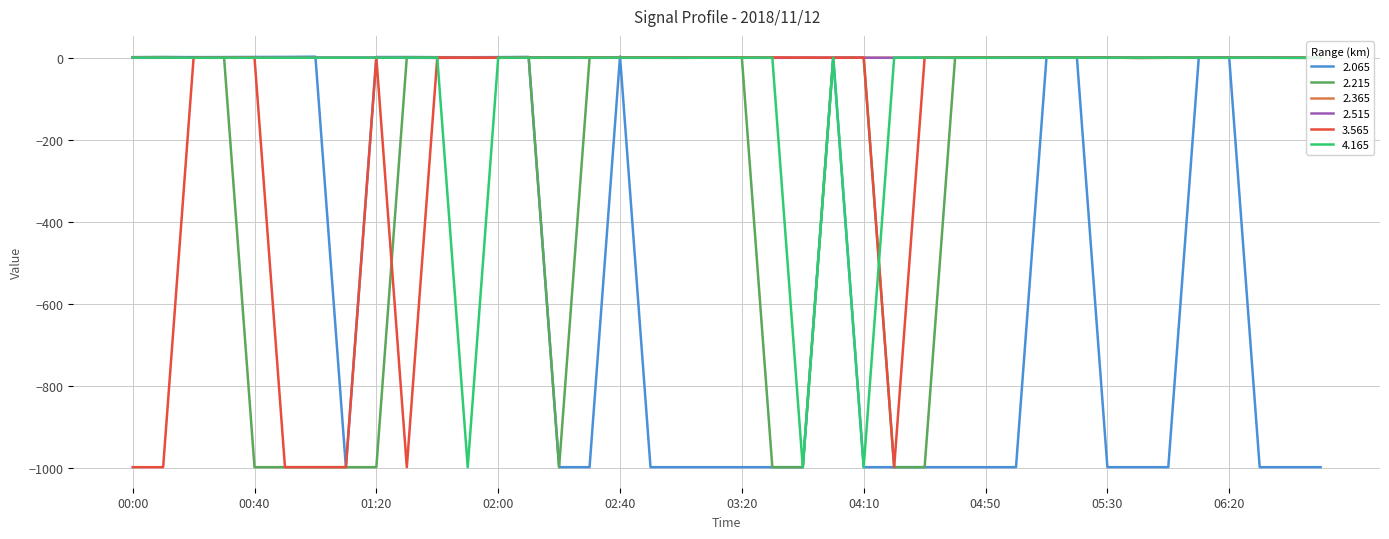

What is the lowest value of the 3.565 series?

-999.0